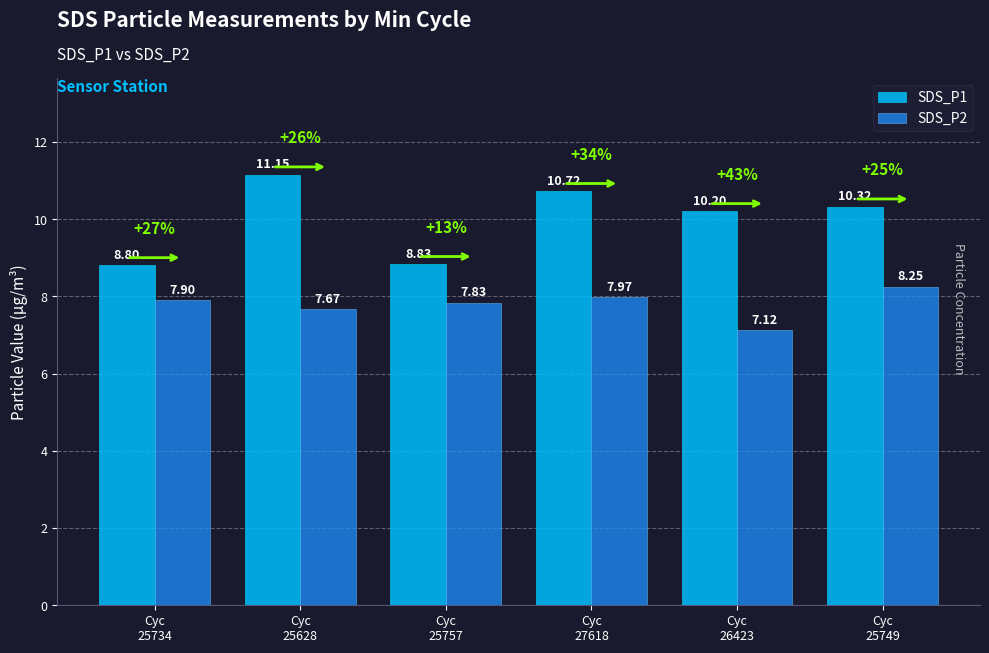

Is the value of SDS_P2 at Cyc
25734 greater than the value of SDS_P1 at Cyc
27618?

No